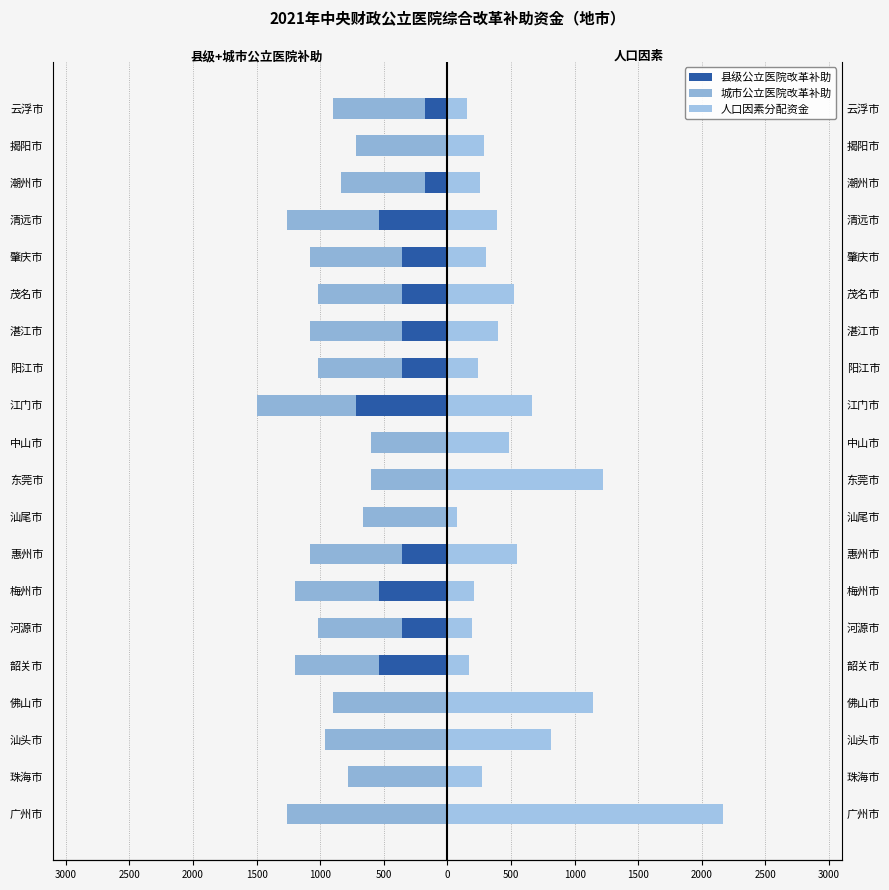

Reading left to right, what are all the values shown in this chart?

县级公立医院改革补助: 0	0	0	0	-540	-360	-540	-360	0	0	0	-720	-360	-360	-360	-360	-540	-180	0	-180
城市公立医院改革补助: -1260	-780	-960	-900	-660	-660	-660	-720	-660	-600	-600	-780	-660	-720	-660	-720	-720	-660	-720	-720
人口因素分配资金: 2166	275	811	1148	172	191	206	546	74	1220	481	668	242	396	523	302	386	259	287	157